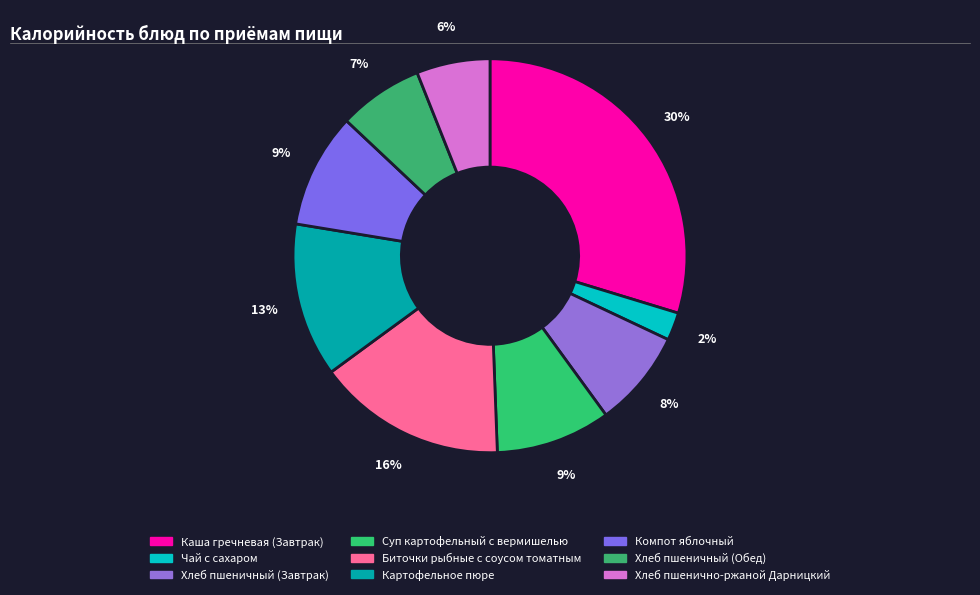

Count the number of slices in the pie.

9